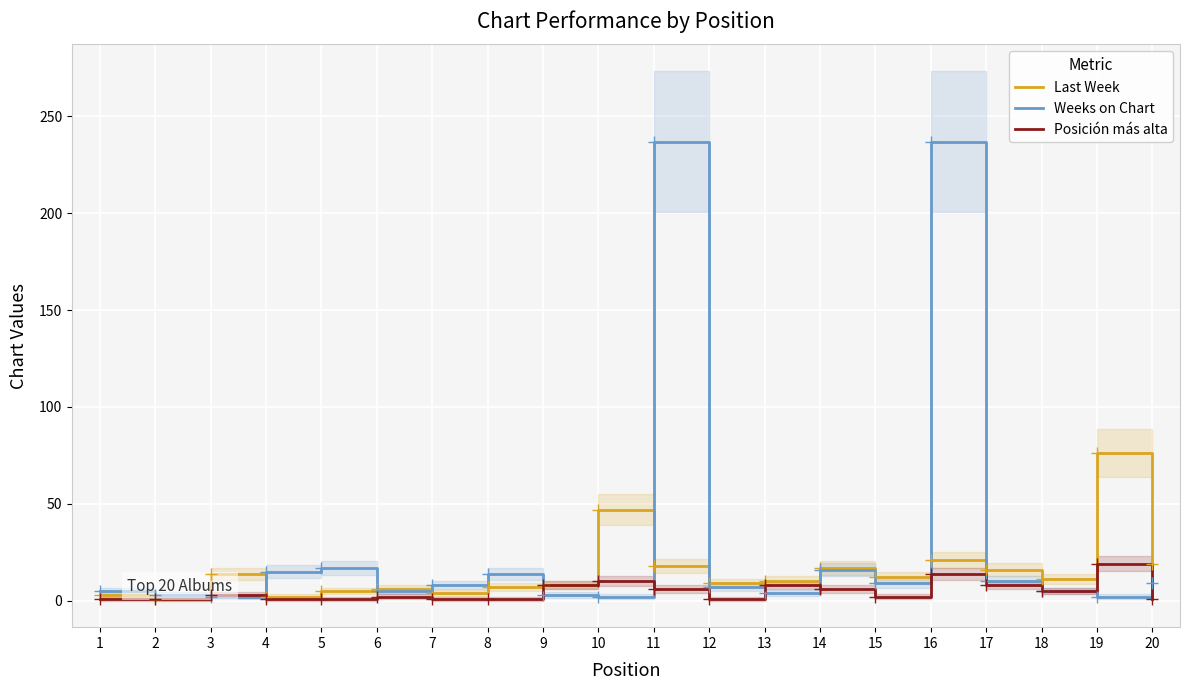

What is the average value of the Last Week series?

15